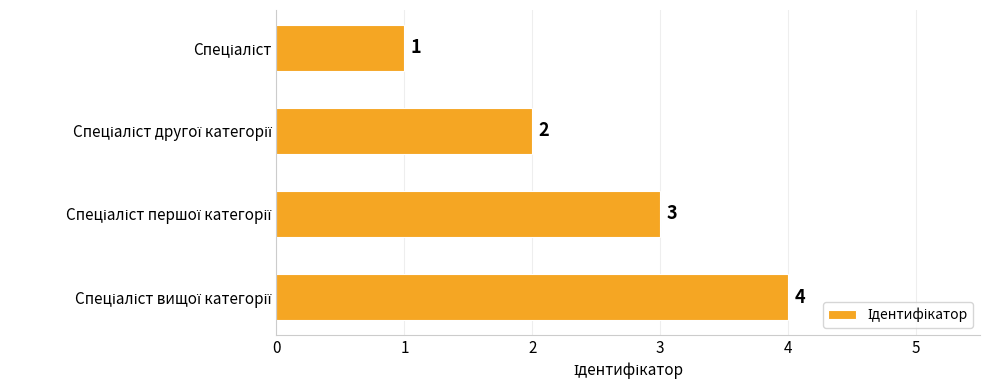

Count the values in the range 2 to 4.

3